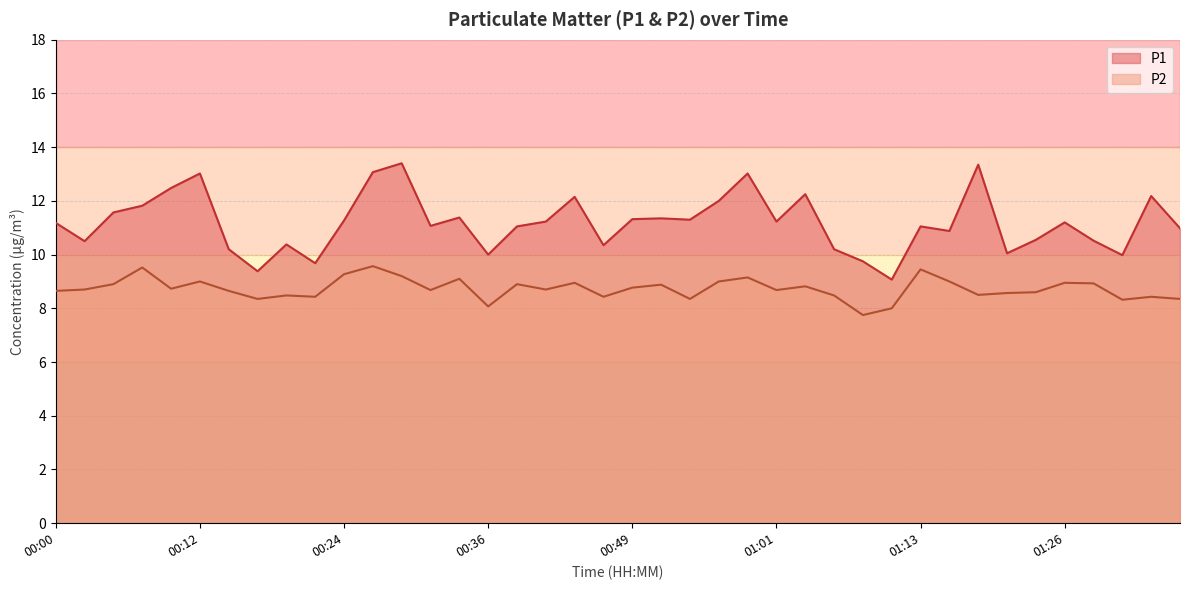

Which series has the largest total across all categories?

P1